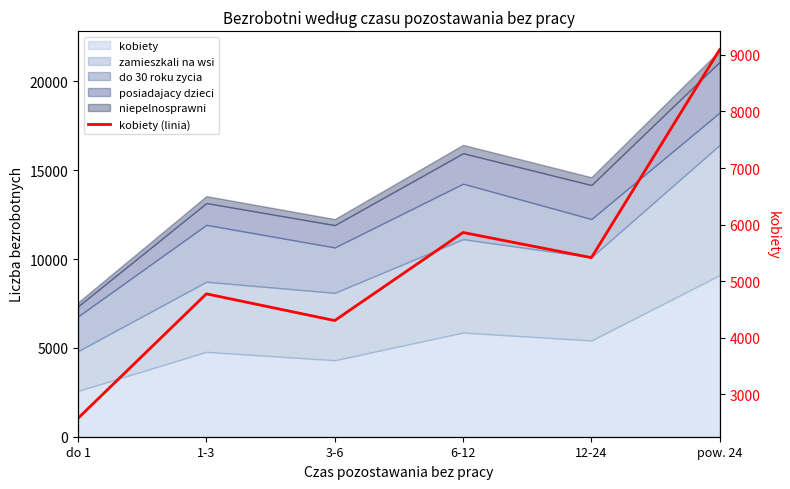

What is the label of the 6th point from the left?

pow. 24